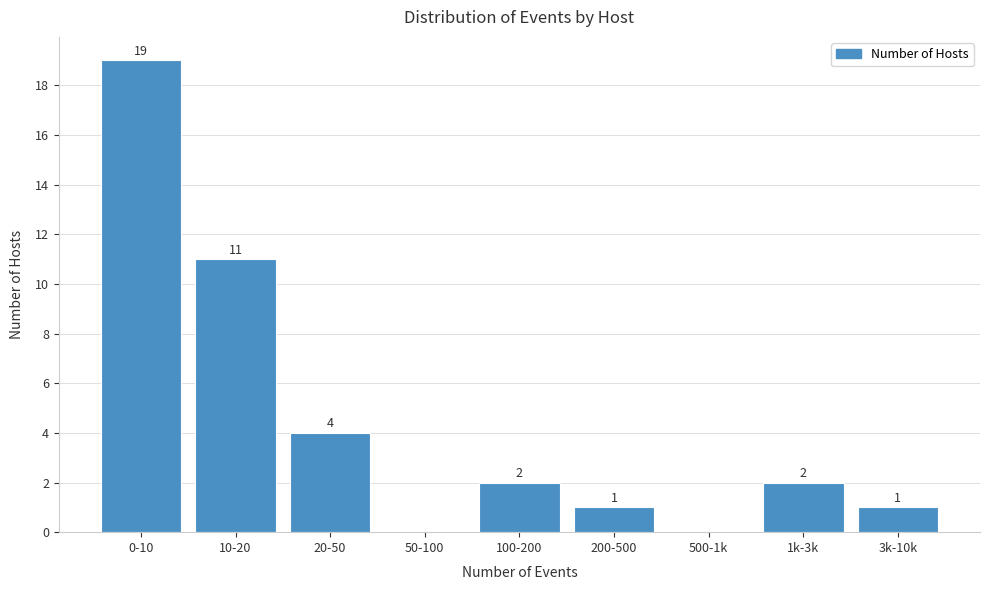

Reading left to right, list all the values displayed in this chart.

0-10=19	10-20=11	20-50=4	50-100=0	100-200=2	200-500=1	500-1k=0	1k-3k=2	3k-10k=1